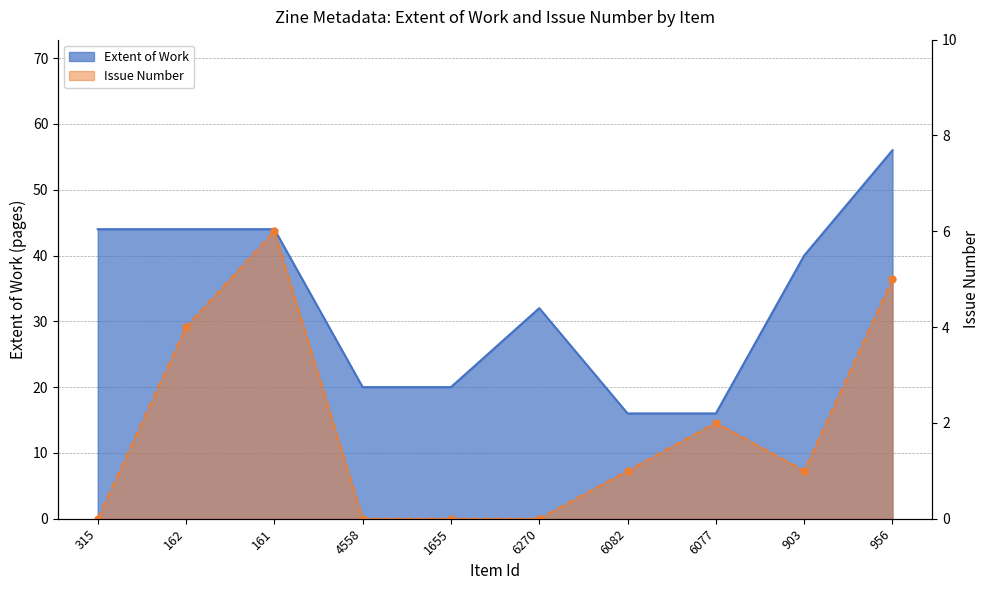

What is the difference between the Issue values at 956 and 4558?

5